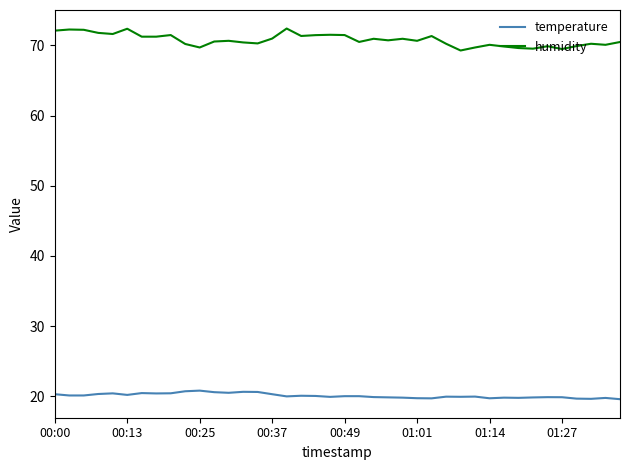

What is the greatest value displayed?

72.4